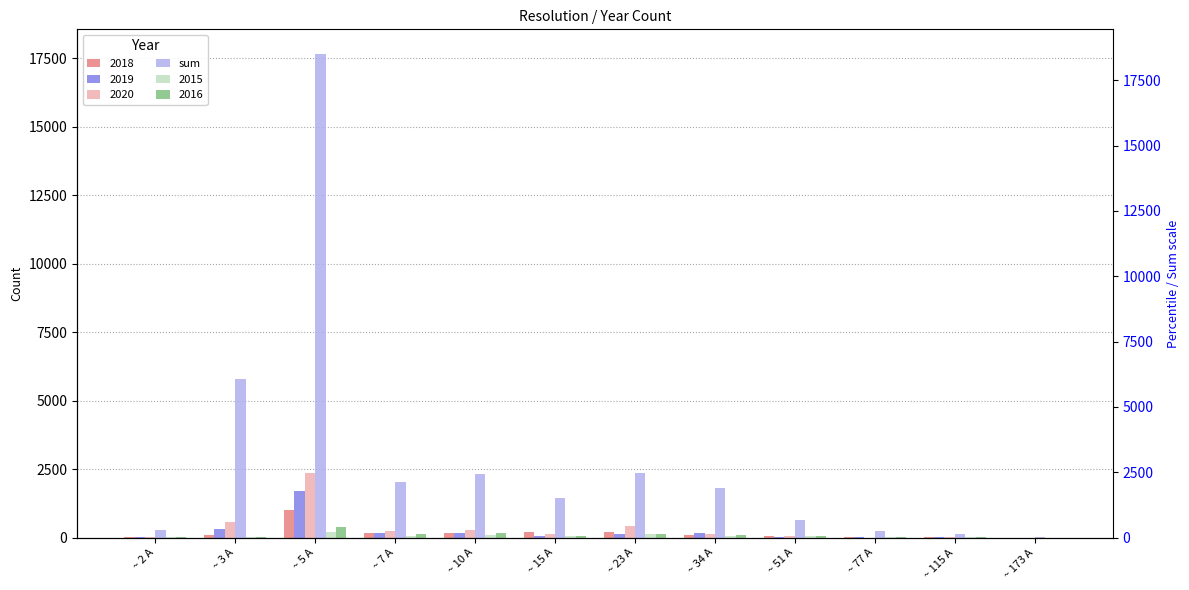

What is the sum of all values?

34712